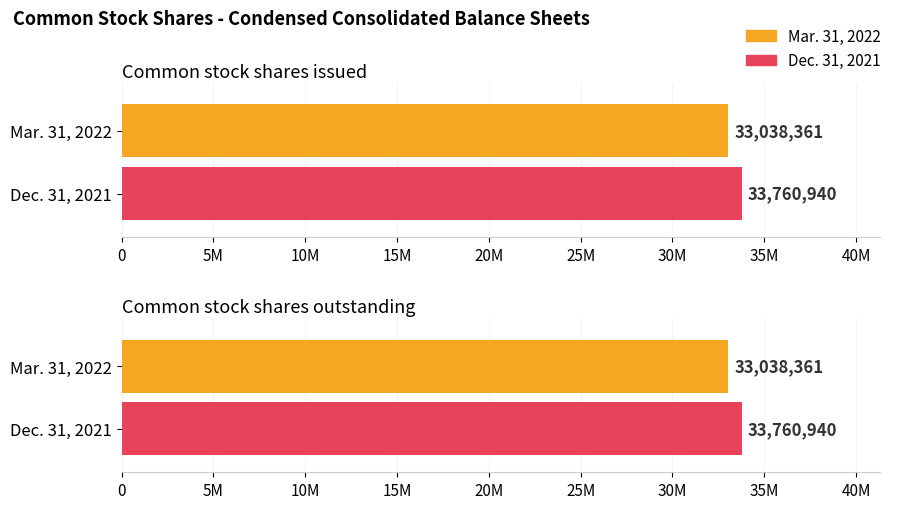

Which series changed the most between Common stock shares issued and Common stock shares outstanding?

Mar. 31, 2022